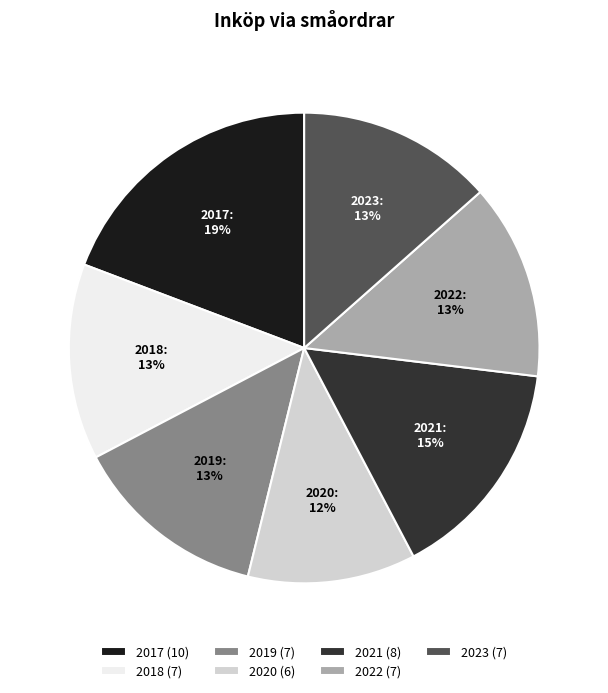

Which category has the smallest portion of the pie?

2020